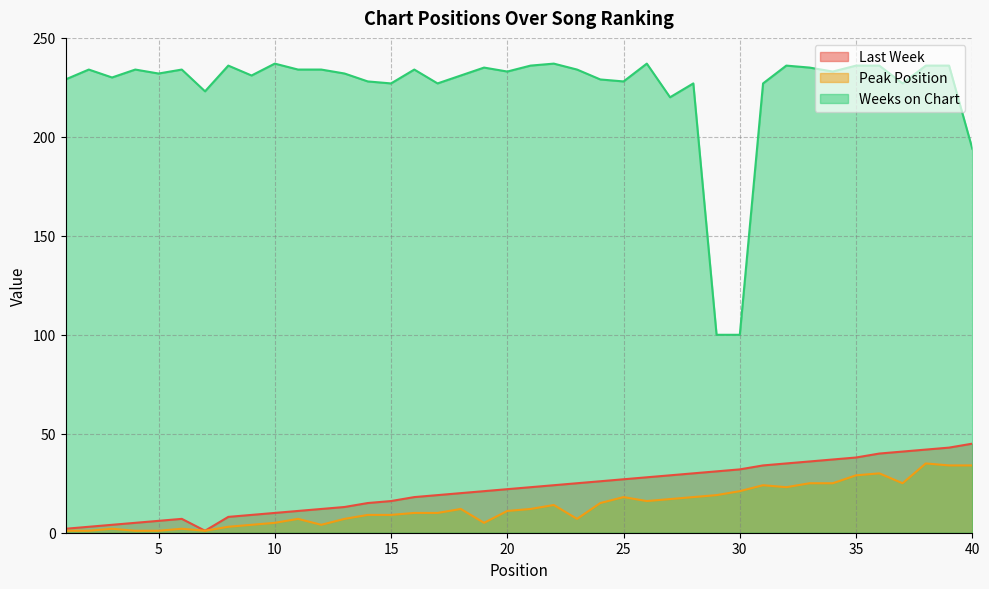

True or false: Peak Position has a value of 38 at 37.

False